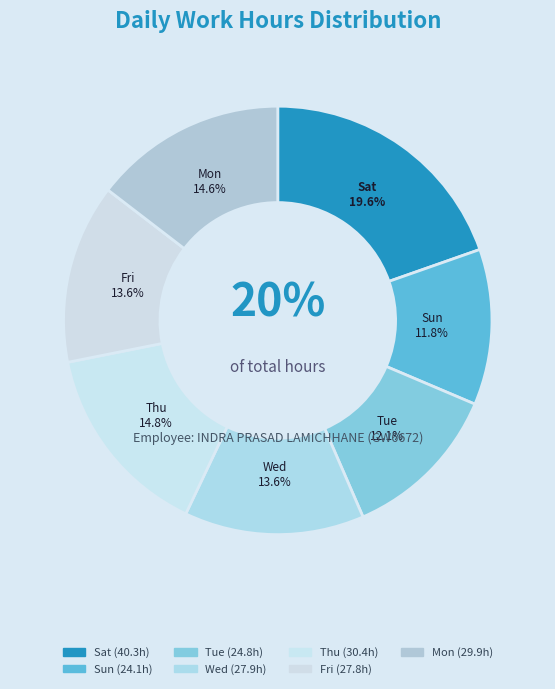

Which slice is the smallest?

27-Sun